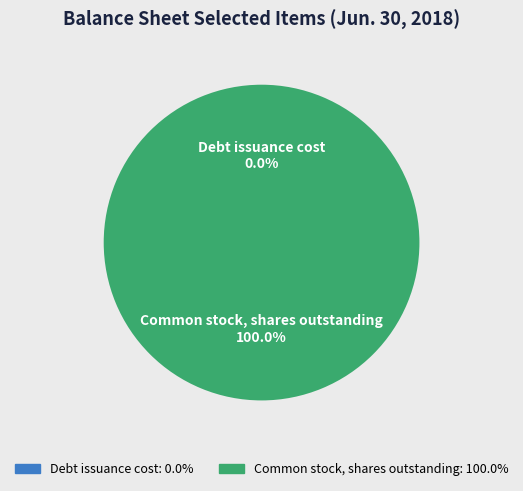

Is there any slice that represents more than half of the pie?

Yes